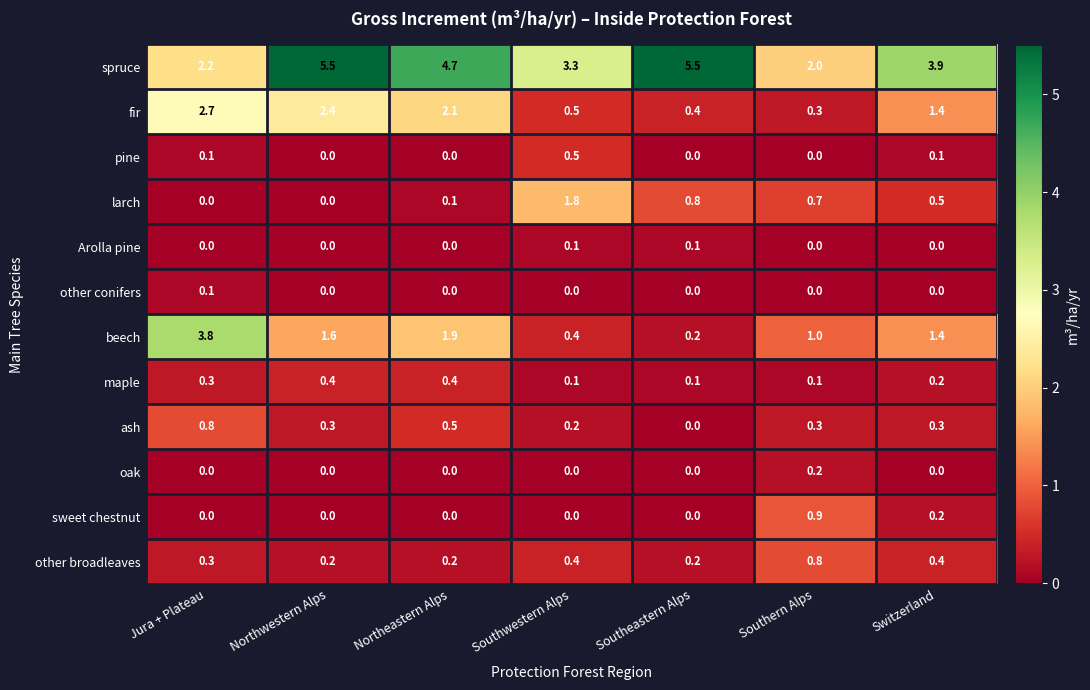

What is the sum of the beech values at Northeastern Alps and Northwestern Alps?

3.5